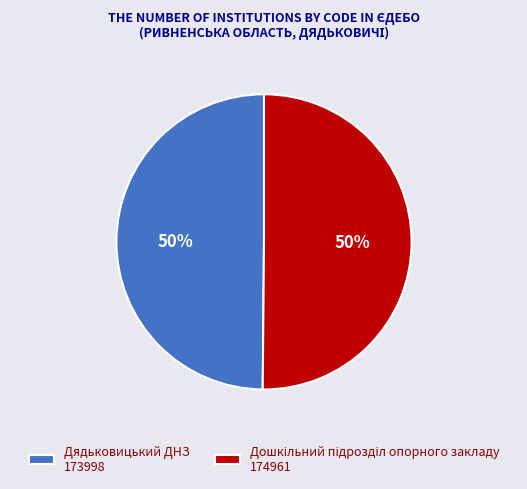

True or false: Дядьковицький ДНЗ 173998 accounts for 50% of the total.

True